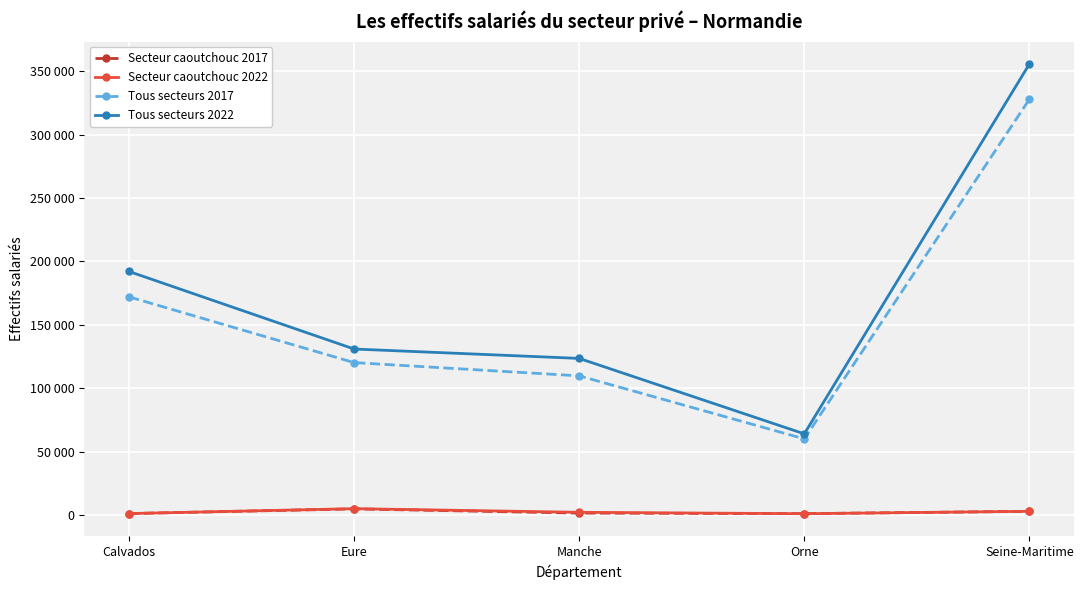

What is the label of the 5th point from the right?

Calvados